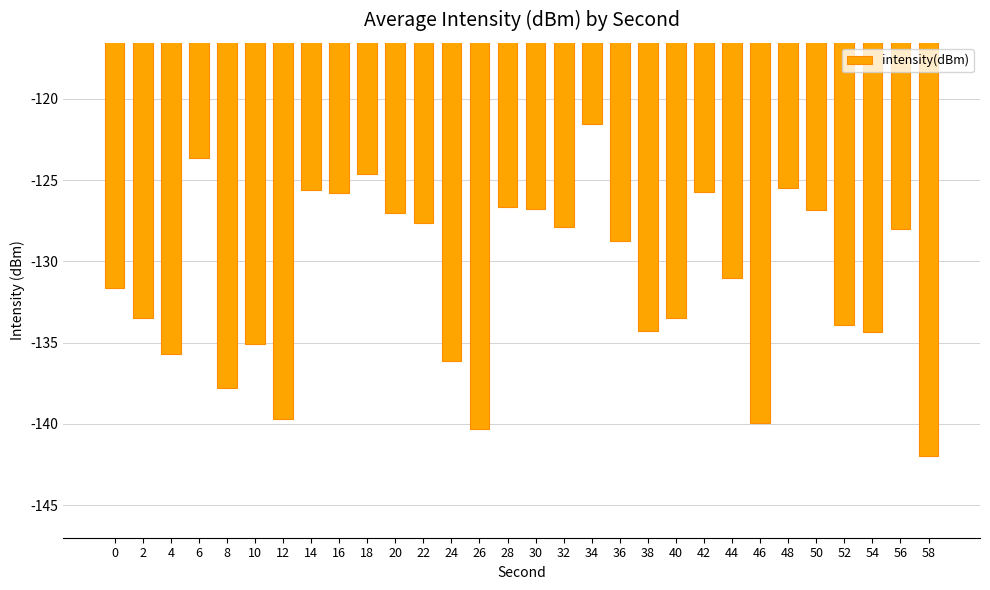

What is the change in value from 6 to 44?

-7.4